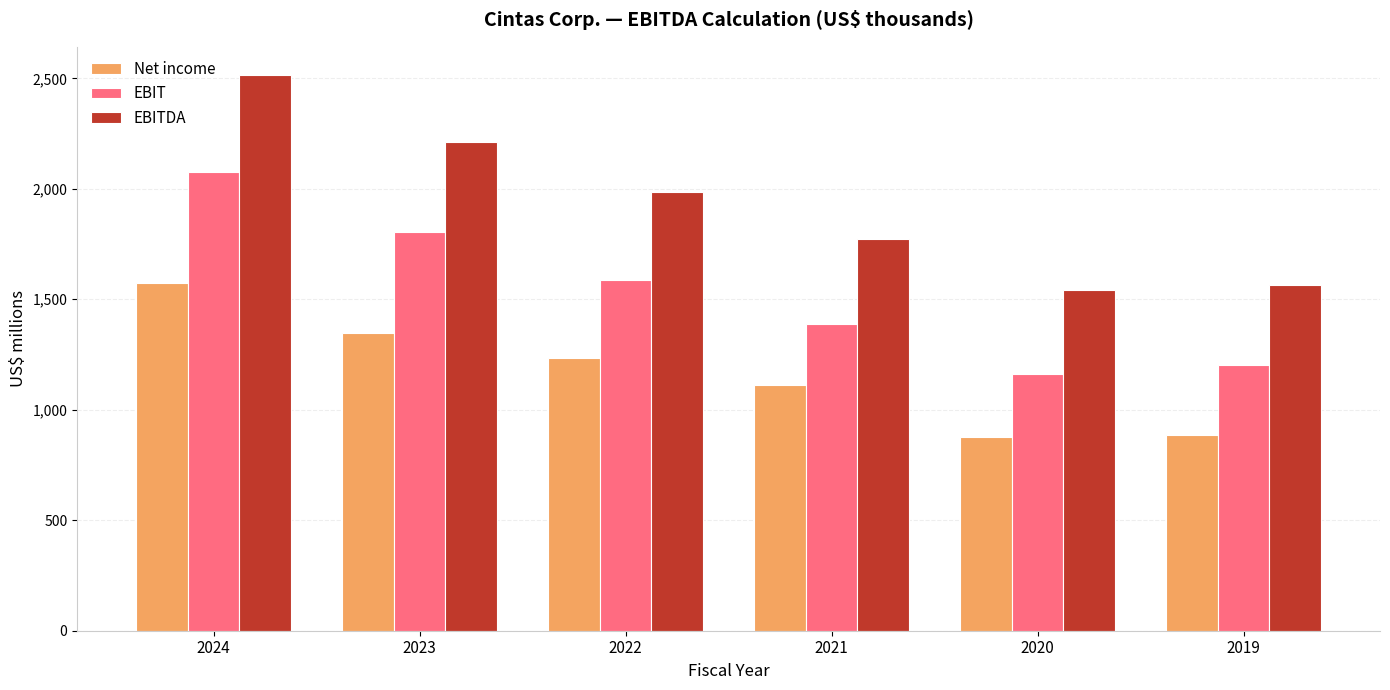

What are all the series names shown in the legend?

Net income, EBIT, EBITDA